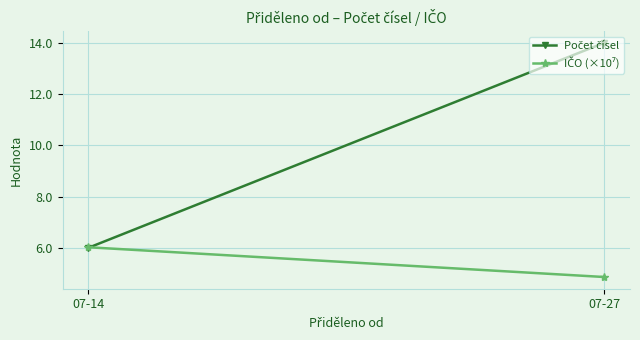

List the labels in order of Počet čísel value, largest first.

07-27, 07-14